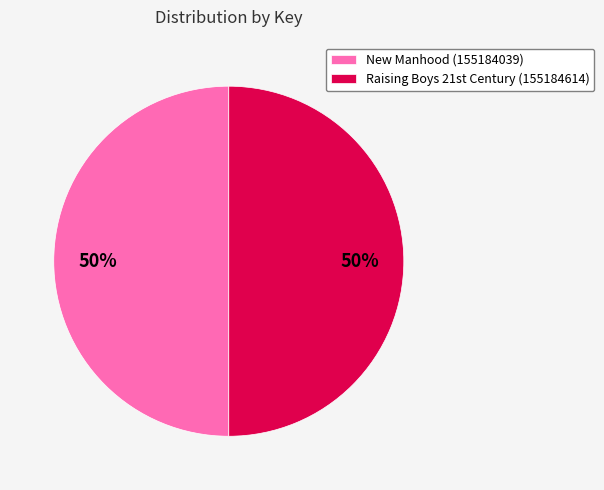

Is it true that New Manhood (155184039) is 50% of the pie?

True